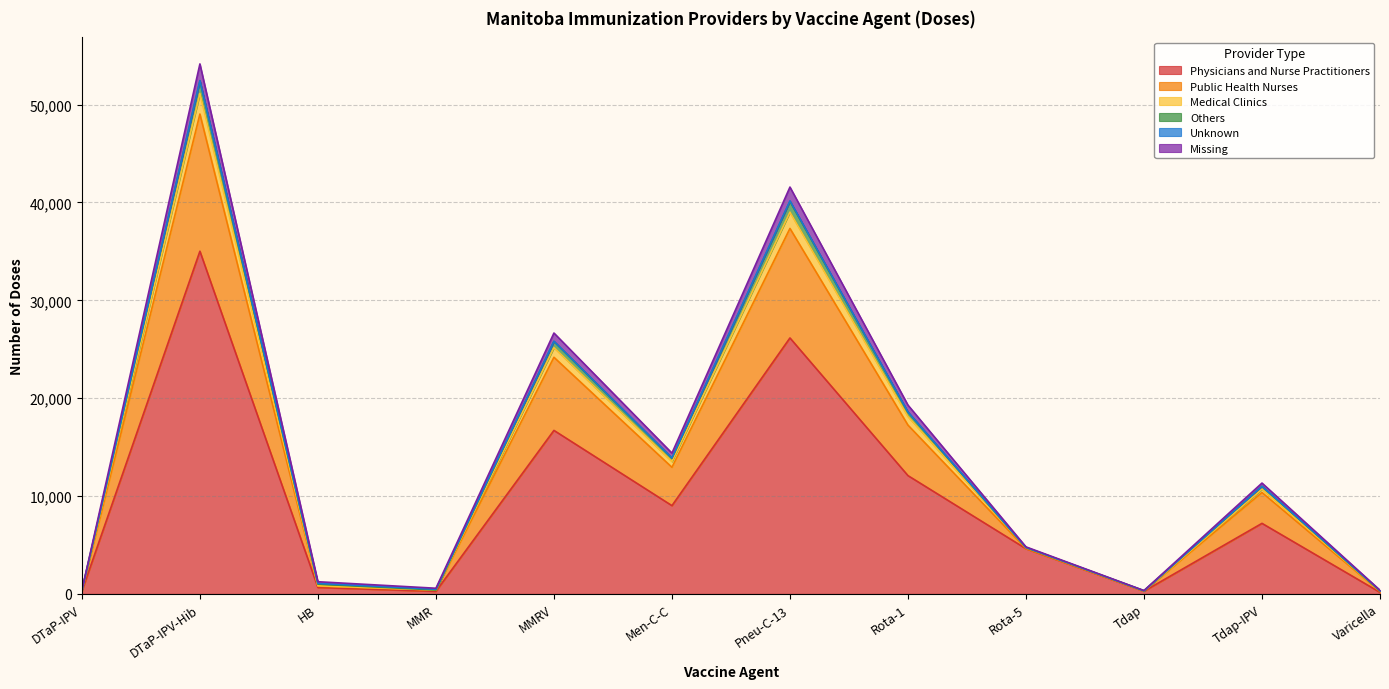

Which category has the highest value in the Physicians and Nurse Practitioners series?

DTaP-IPV-Hib